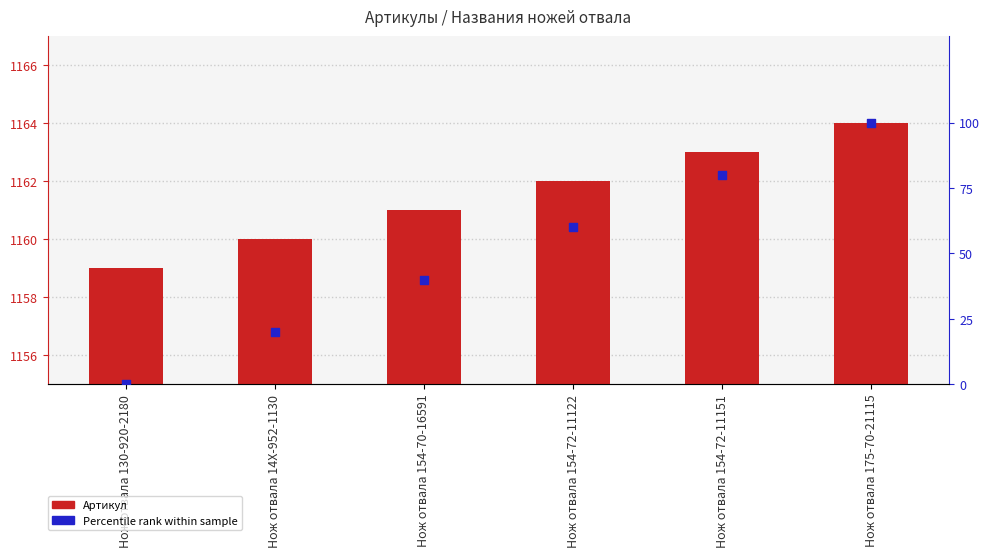

At which category is the sum across all series the highest?

Нож отвала 175-70-21115